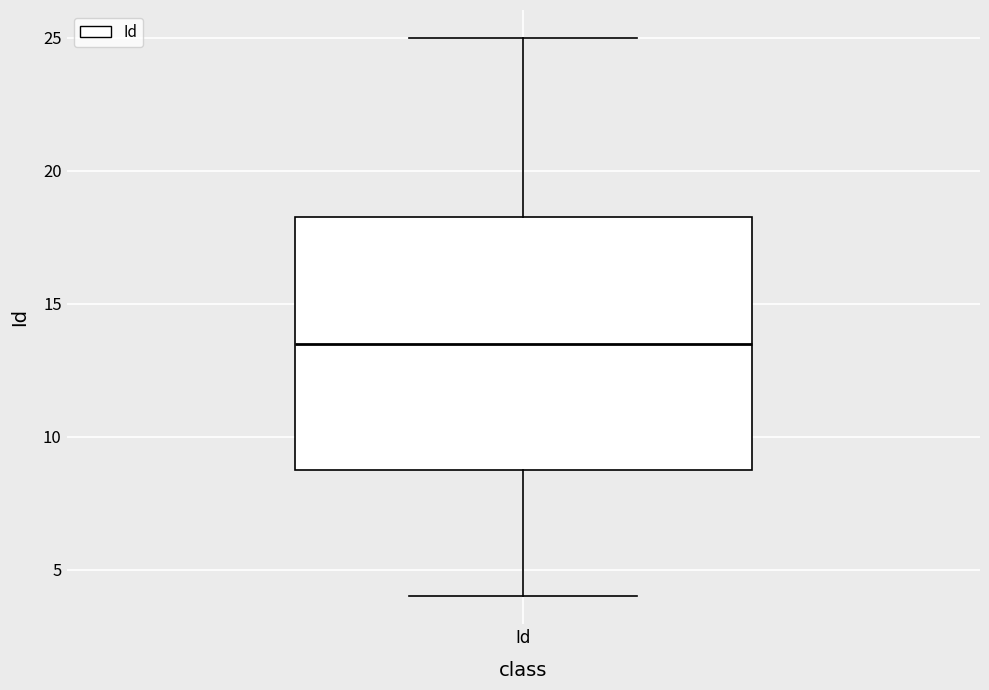

Transcribe this box plot: give where the median line is, the range the box spans, and where the two whiskers end, as read against the y-axis. The values are not printed on the chart, so give them approximately, as read against the axis.

median 13.5, box 9.0 to 18.5, whiskers 4.0 to 25.0